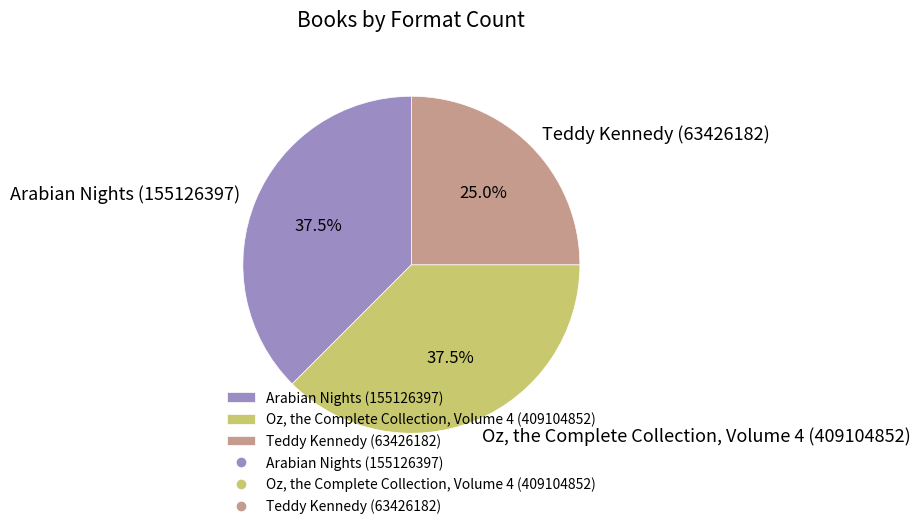

Combined, do Teddy Kennedy (63426182) and Oz, the Complete Collection, Volume 4 (409104852) account for over 50%?

Yes